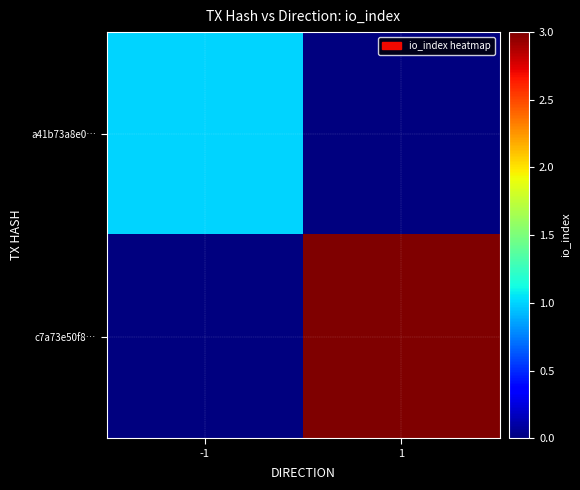

How many data points does each series have?

2